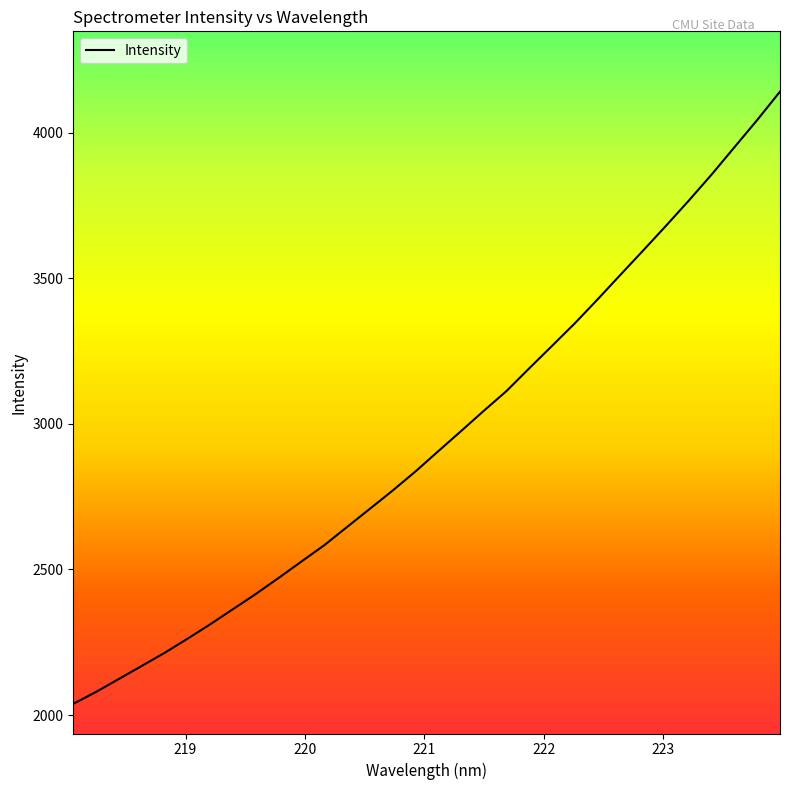

What is the difference between the maximum and minimum values?

2102.1